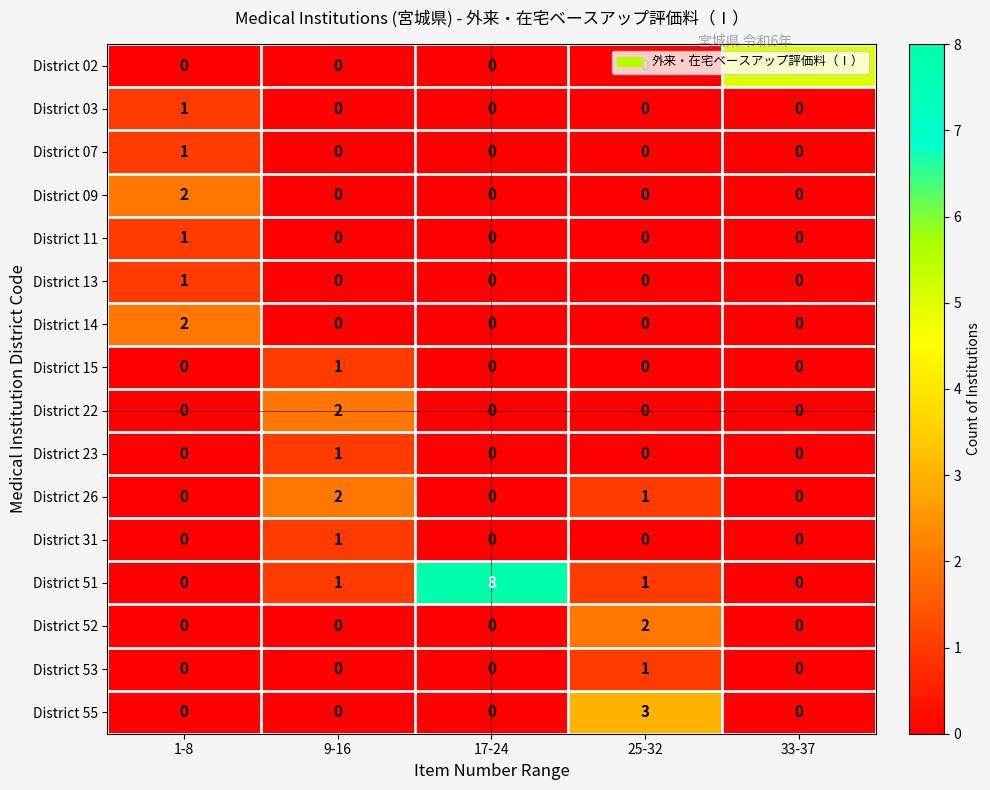

How many values in the District 03 series exceed 0?

1